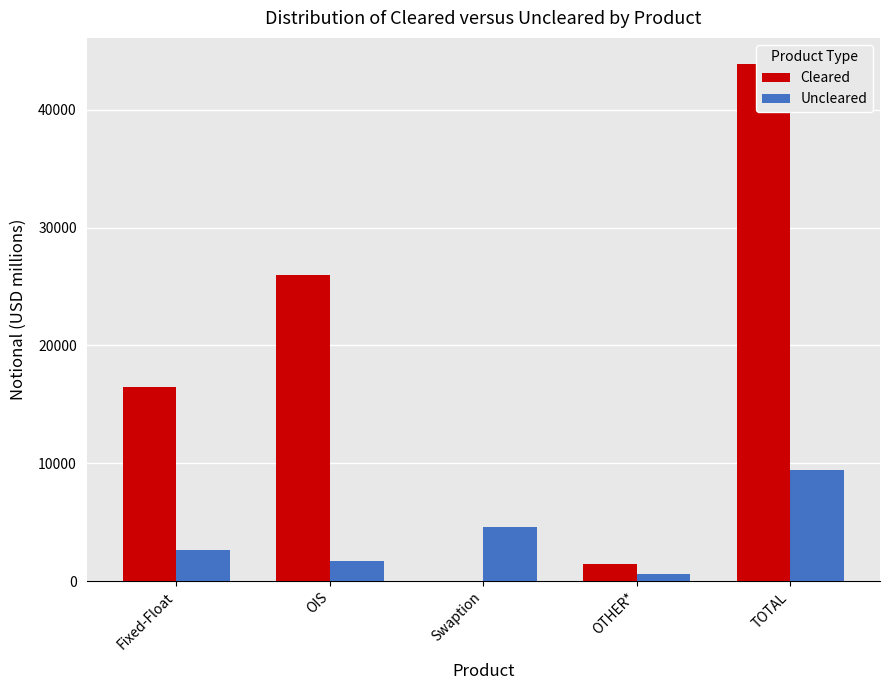

The Cleared series shows 0 at Swaption. True or false?

True